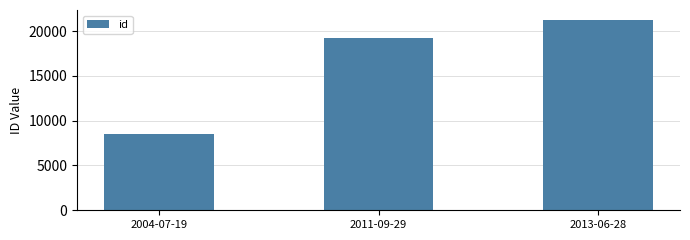

How many data points does each series have?

3